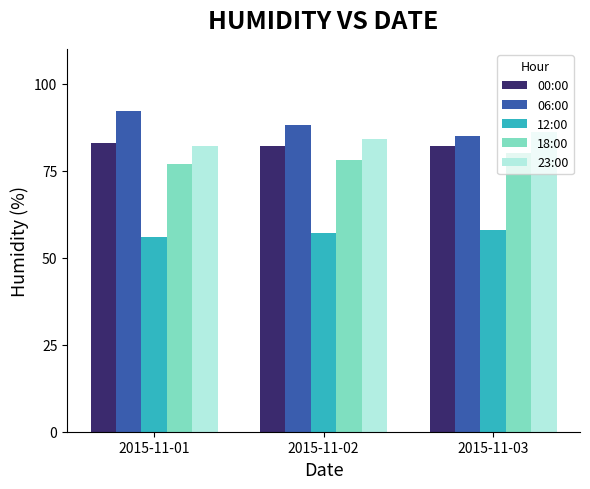

Where does the 06:00 series first go above 88?

2015-11-01